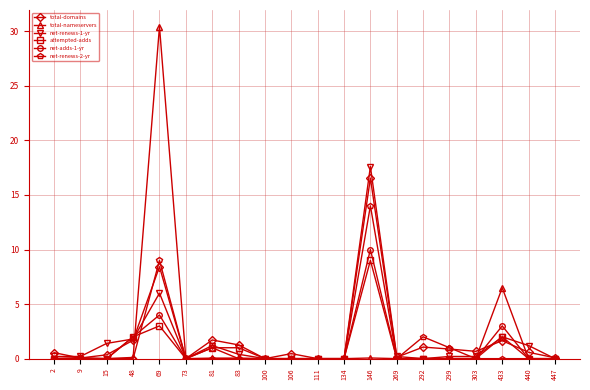

Which series has the largest range (max minus min)?

total-nameservers